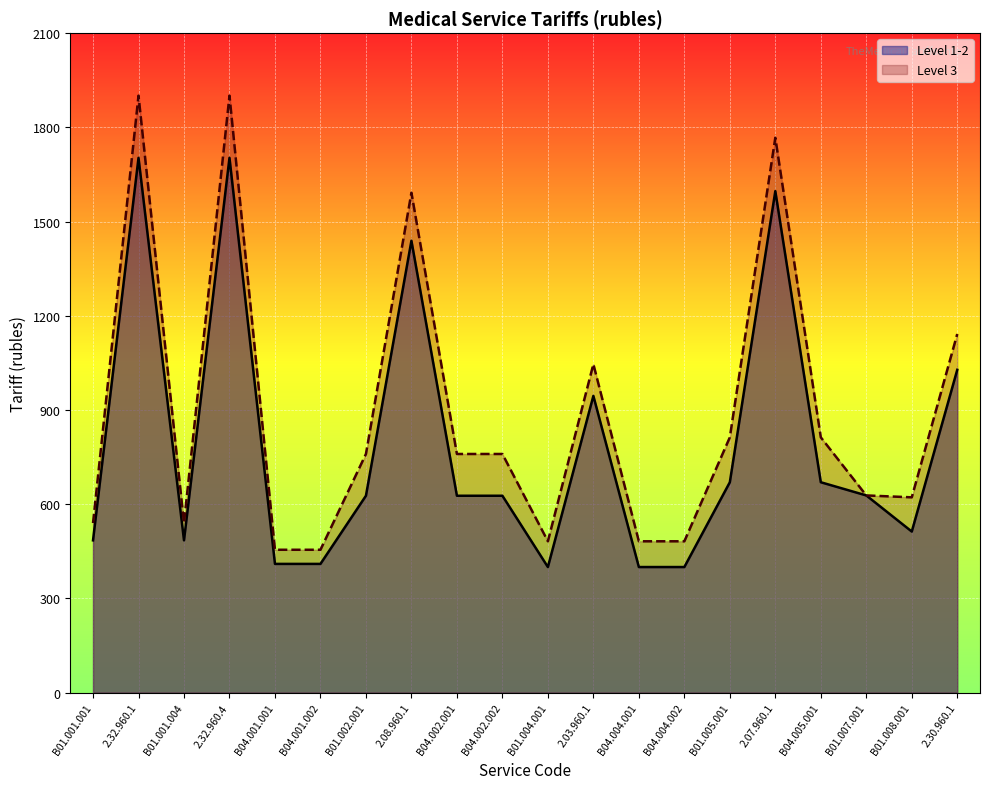

Reading left to right, extract all data points from this chart.

Level 1-2: B01.001.001=485	2.32.960.1=1703	B01.001.004=485	2.32.960.4=1703	B04.001.001=410	B04.001.002=410	B01.002.001=627	2.08.960.1=1439	B04.002.001=627	B04.002.002=627	B01.004.001=400	2.03.960.1=945	B04.004.001=400	B04.004.002=400	B01.005.001=670	2.07.960.1=1597	B04.005.001=670	B01.007.001=628	B01.008.001=513	2.30.960.1=1028
Level 3: B01.001.001=540	2.32.960.1=1901	B01.001.004=540	2.32.960.4=1901	B04.001.001=455	B04.001.002=455	B01.002.001=760	2.08.960.1=1592	B04.002.001=760	B04.002.002=760	B01.004.001=482	2.03.960.1=1046	B04.004.001=482	B04.004.002=482	B01.005.001=813	2.07.960.1=1767	B04.005.001=813	B01.007.001=628	B01.008.001=622	2.30.960.1=1142